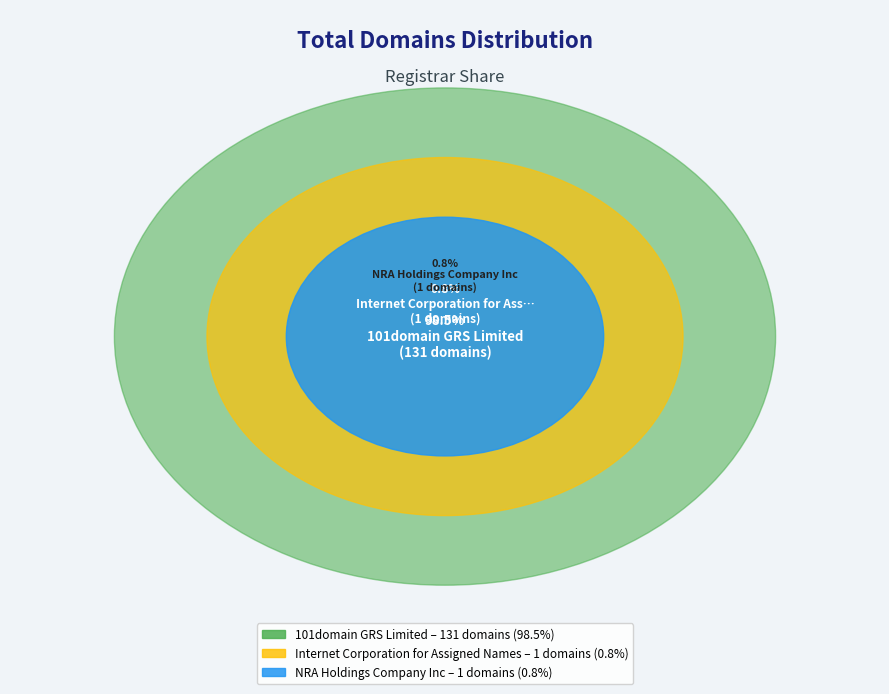

What is the smallest slice in the pie chart?

Internet Corporation for Assigned Names